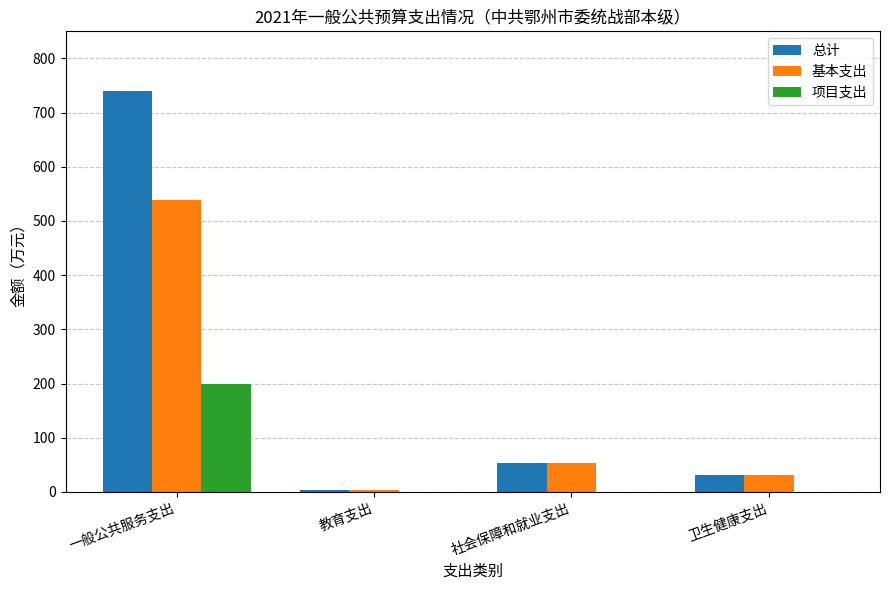

Which series has the largest total across all categories?

总计